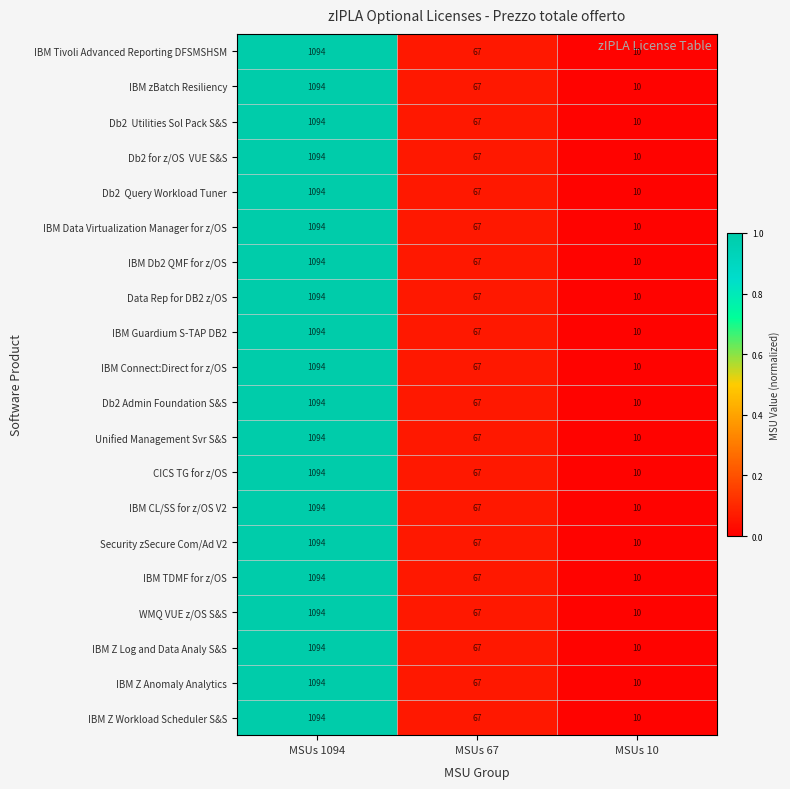

The value of Security zSecure Com/Ad V2 at MSUs 10 is 14. True or false?

False